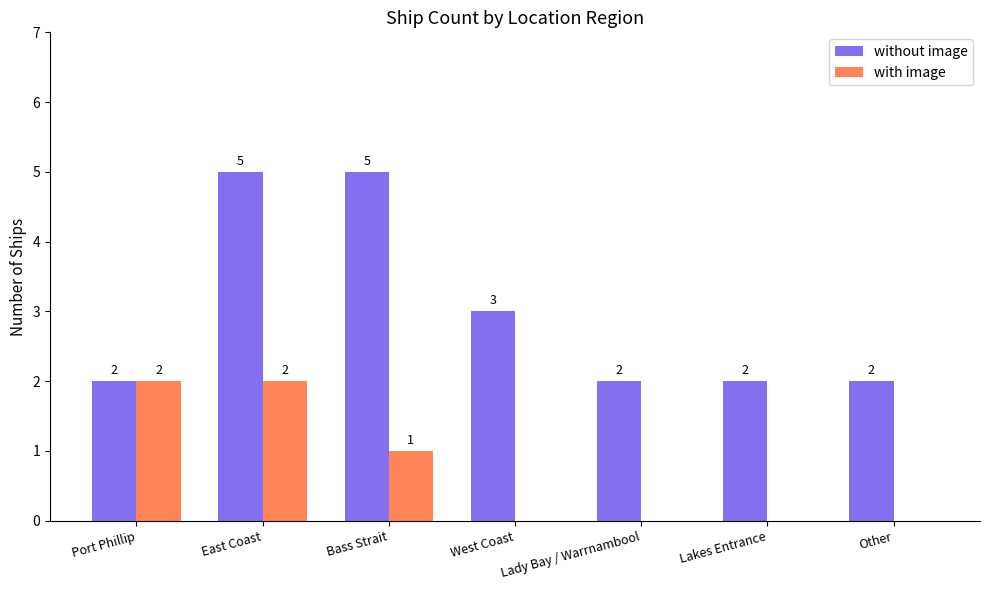

Which series has the largest total across all categories?

without image